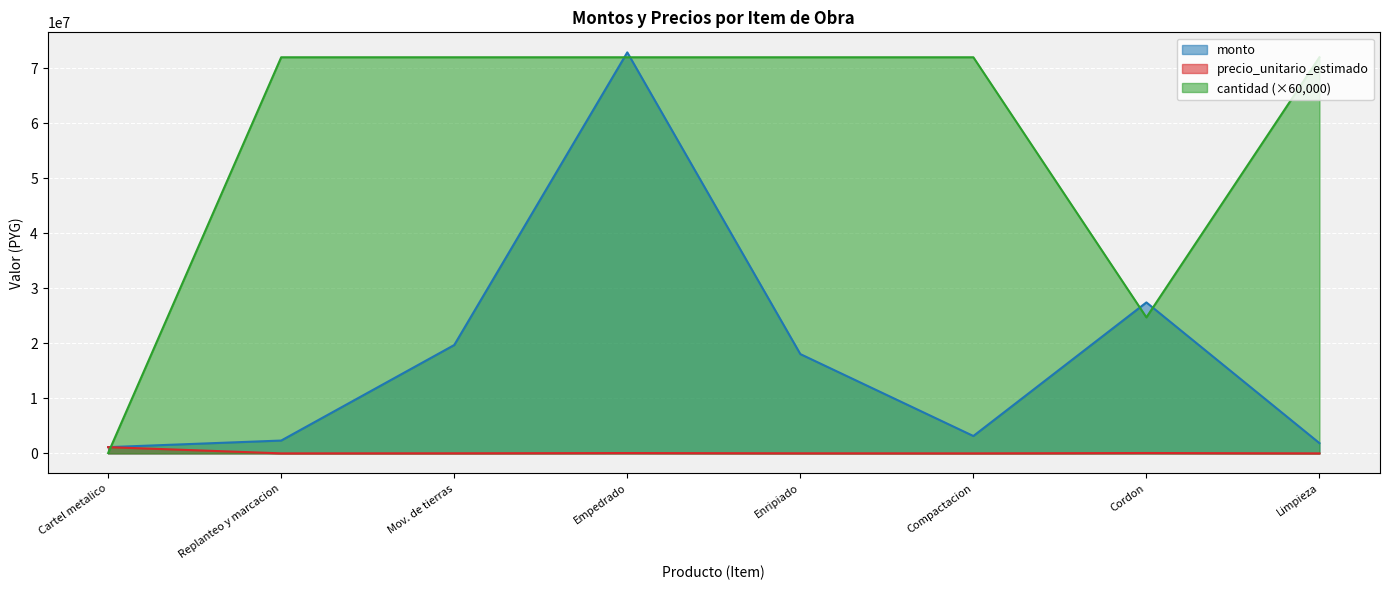

What is the value of the monto point at the 6th from the left?

3157200